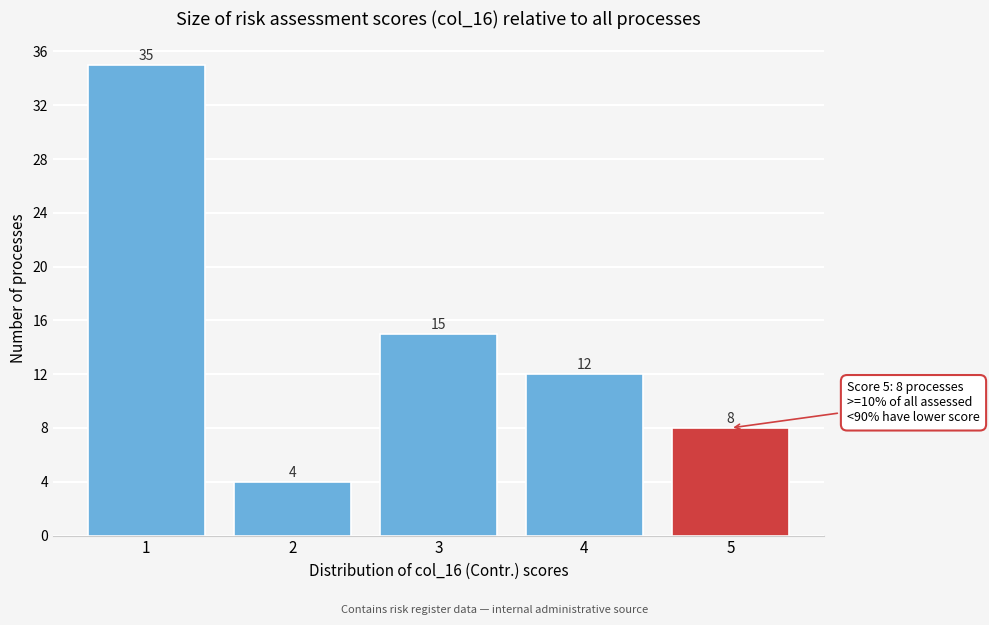

Reading left to right, extract all data points from this chart.

1=35	2=4	3=15	4=12	5=8